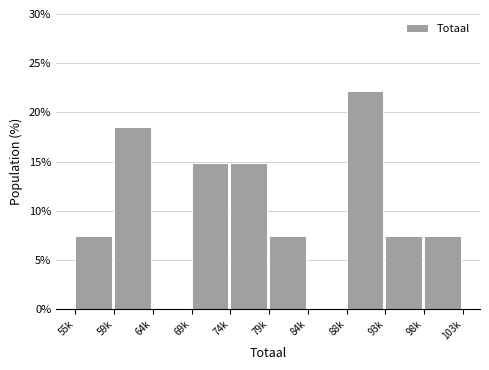

Reading left to right, extract all data points from this chart.

55k=7.4	59k=18.5	64k=0.0	69k=14.8	74k=14.8	79k=7.4	84k=0.0	88k=22.2	93k=7.4	98k=7.4